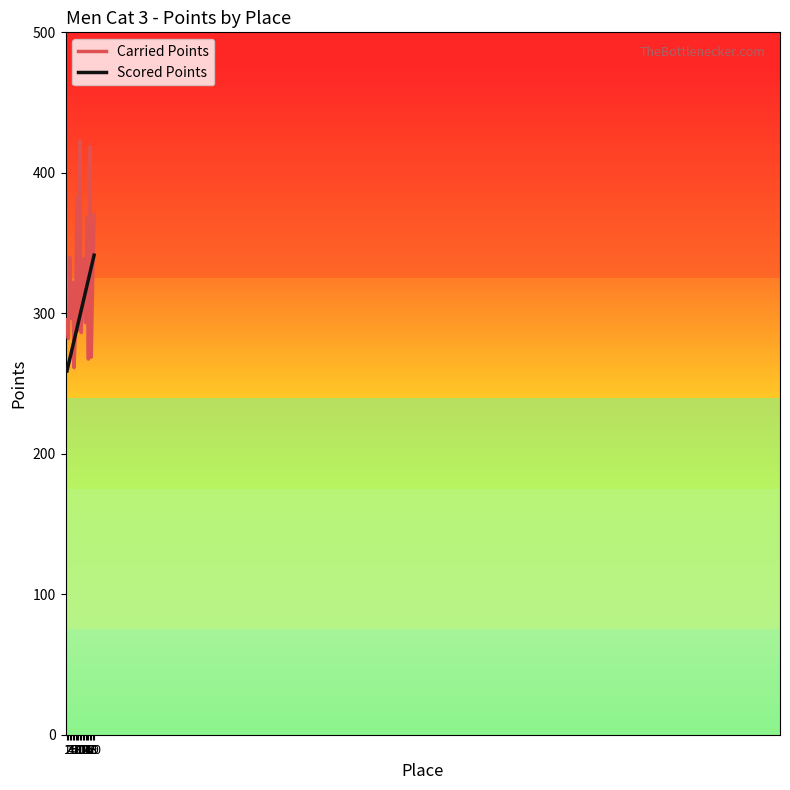

Which series has the largest total across all categories?

Carried Points